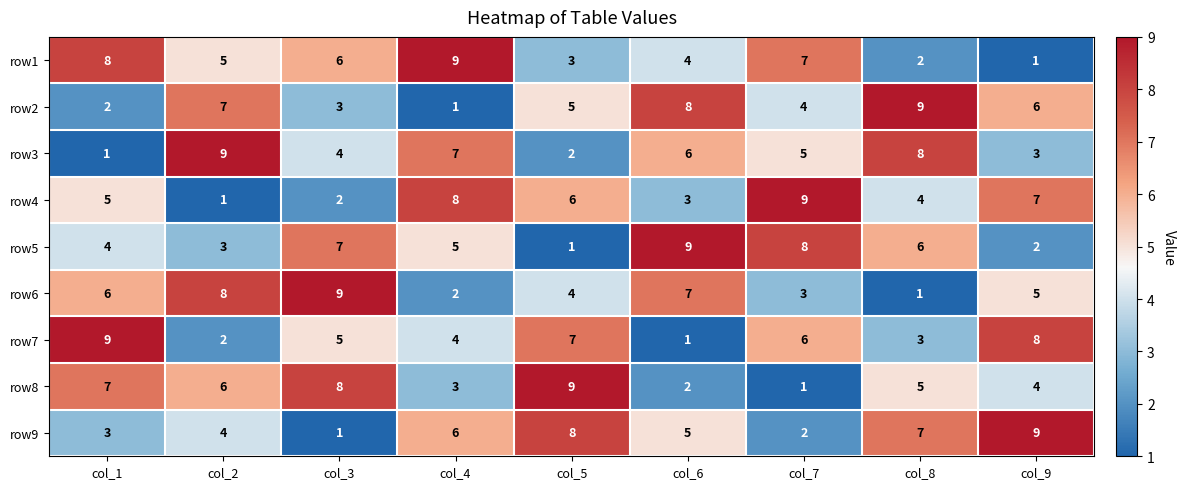

What is the difference between the highest and lowest values at col_7?

8